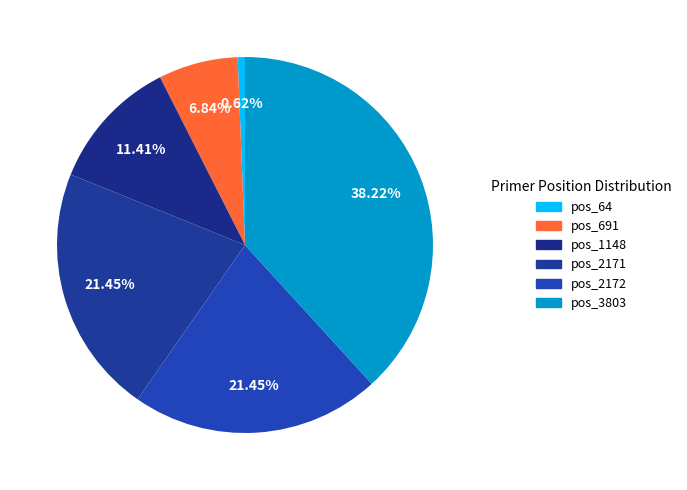

Approximately how many times larger is the value at pos_2172 compared to pos_2171?

1.0